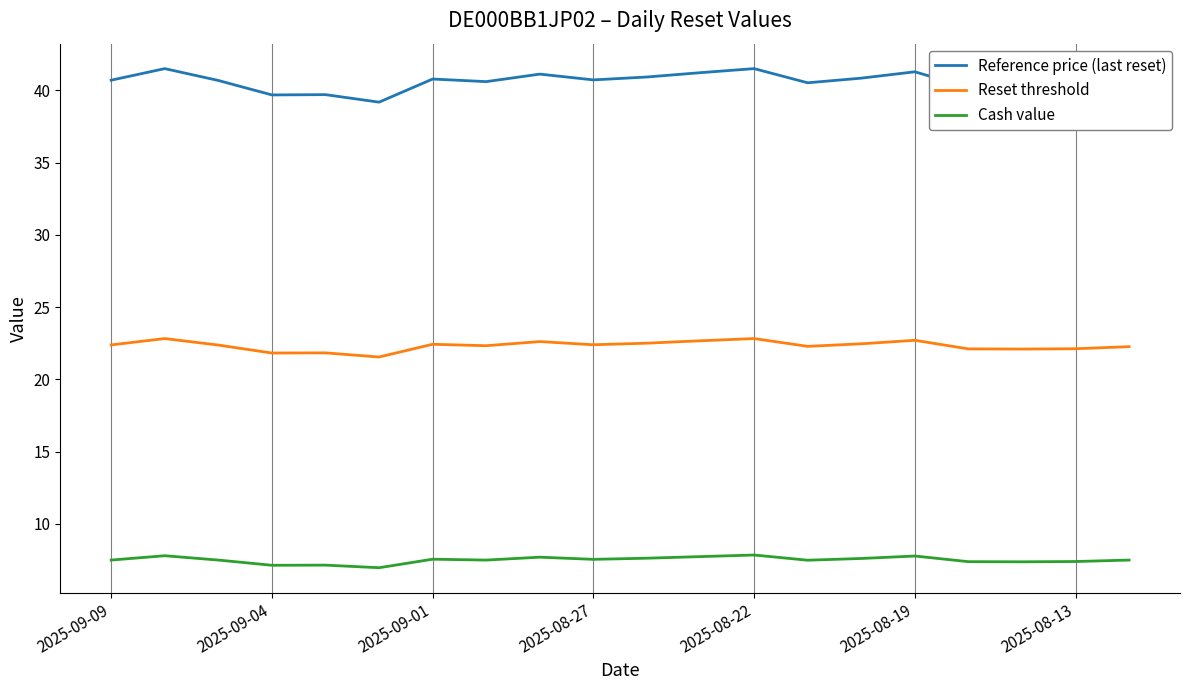

What is the lowest value of the Cash value series?

7.0